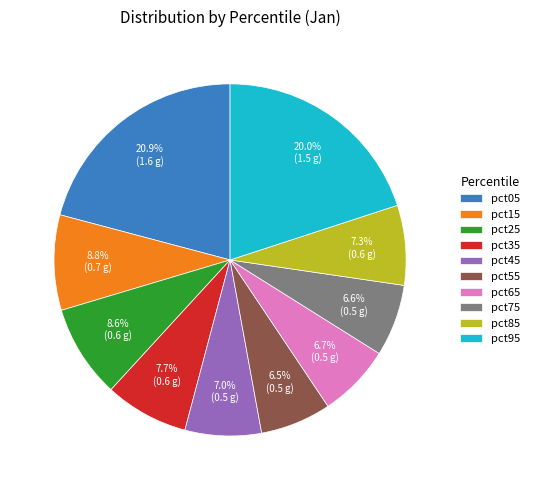

Count the number of slices in the pie.

10